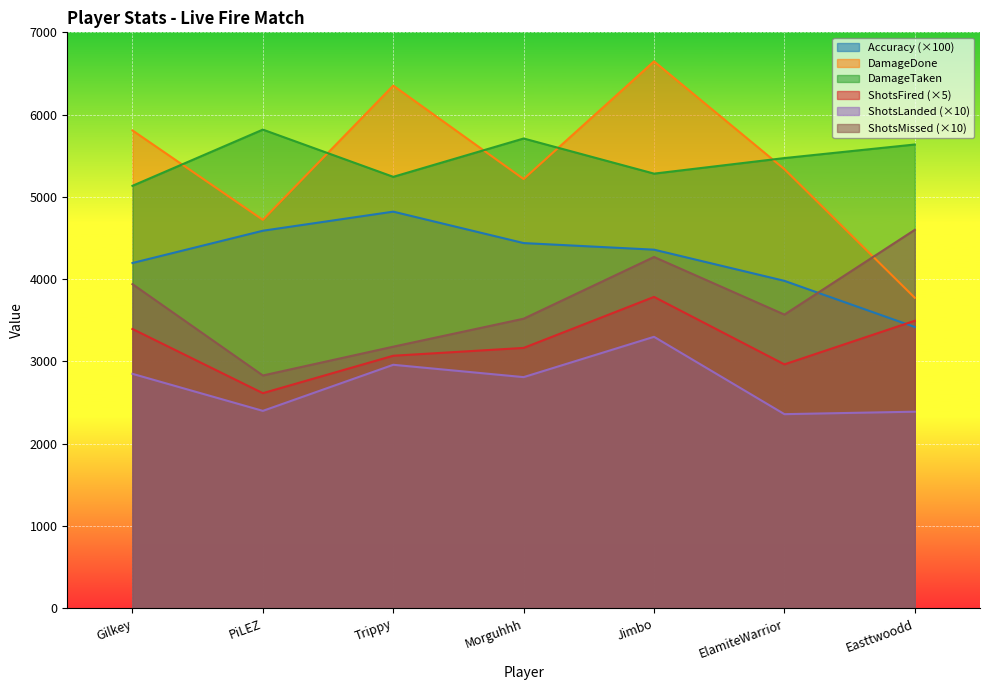

At Jimbo, list the series in order from smallest to largest.

ShotsLanded (×10), ShotsFired (×5), ShotsMissed (×10), Accuracy (×100), DamageTaken, DamageDone